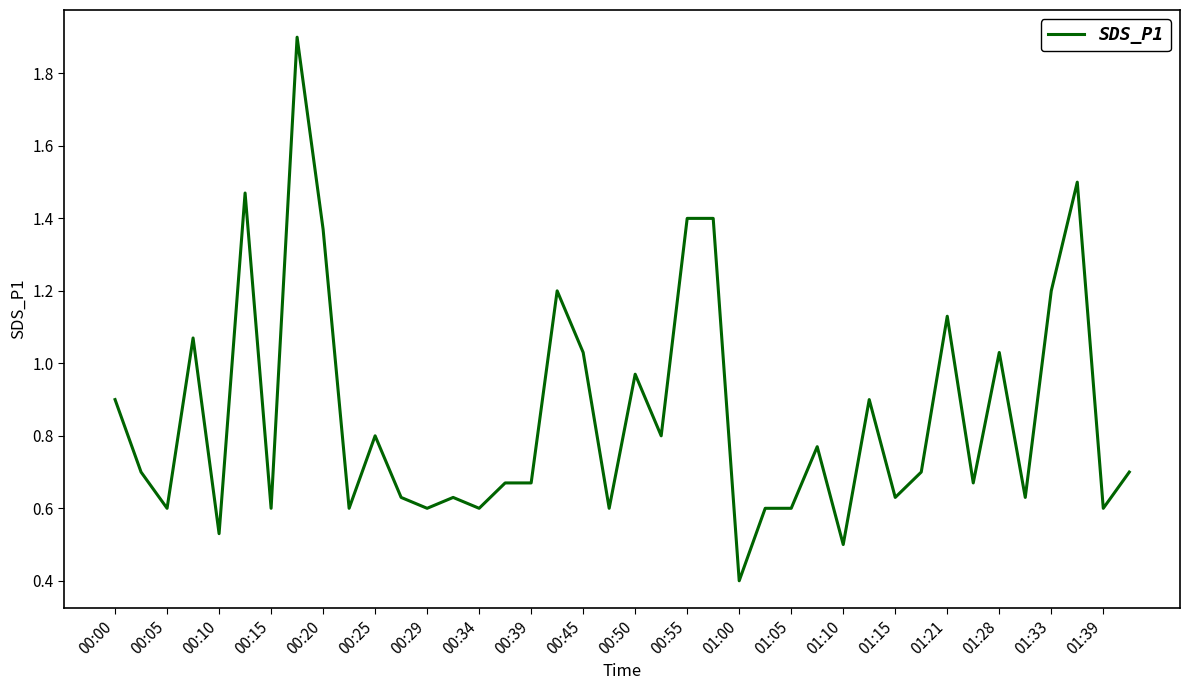

What is the maximum value shown in the chart?

1.9